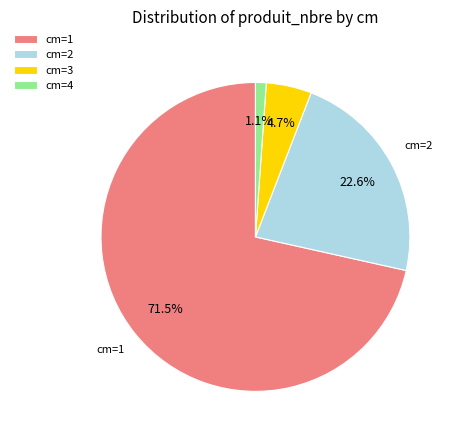

Is there any slice that represents more than half of the pie?

Yes